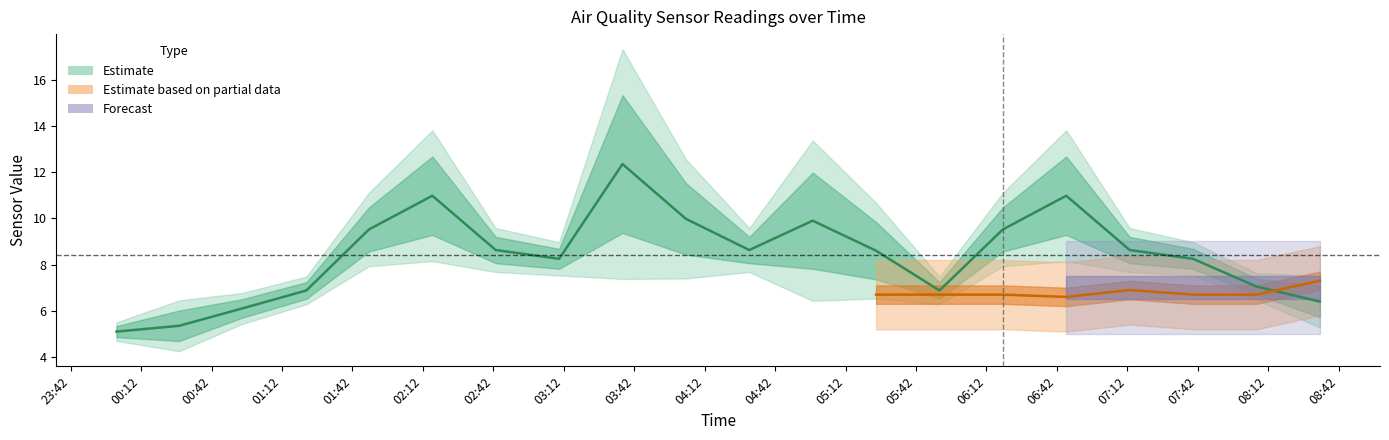

Does the chart have visible grid lines?

No